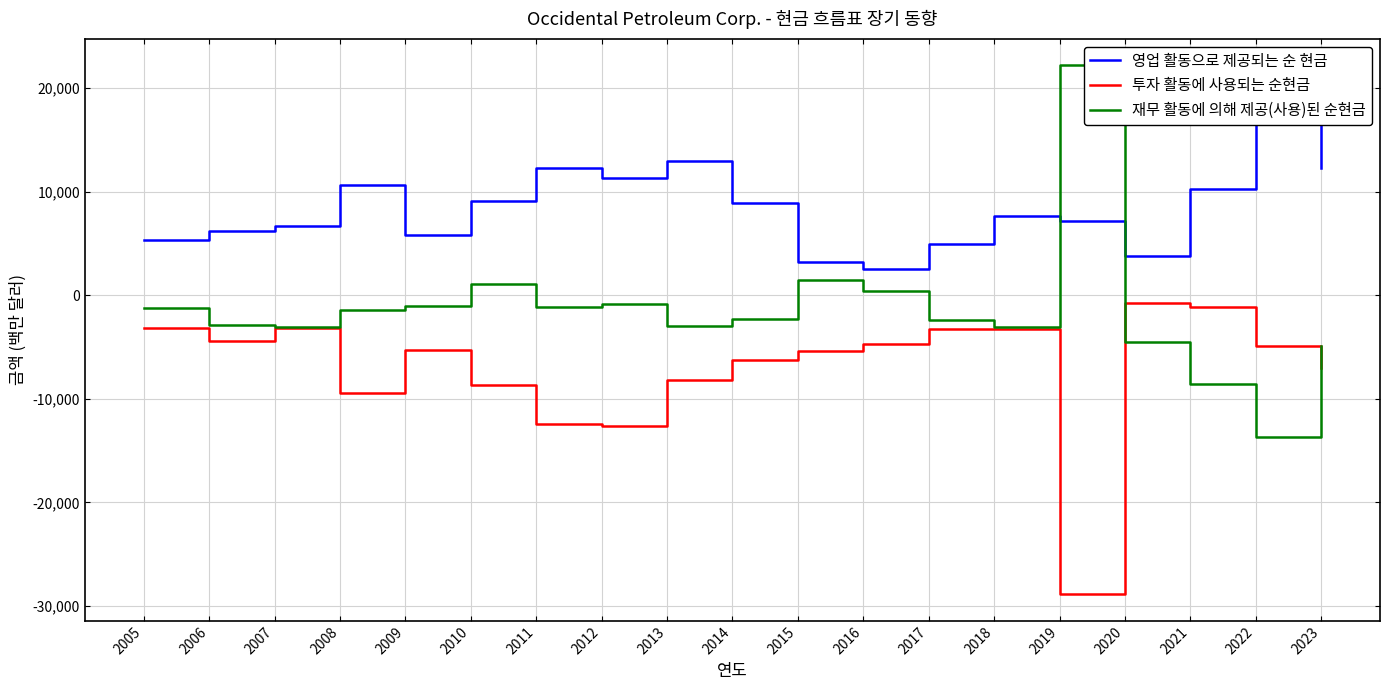

What is the sum of all 재무 활동에 의해 제공(사용)된 순현금 values?

-28713